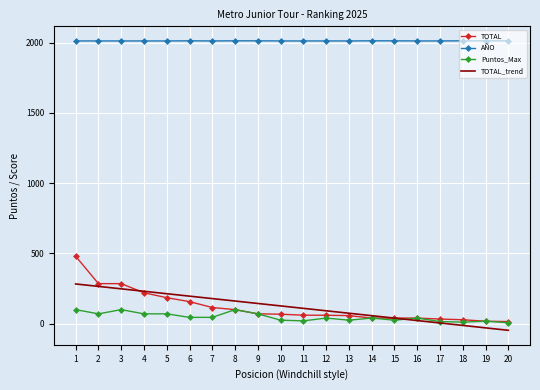

List the series in order of their peak value, highest first.

AÑO, TOTAL, TOTAL_trend, Puntos_Max